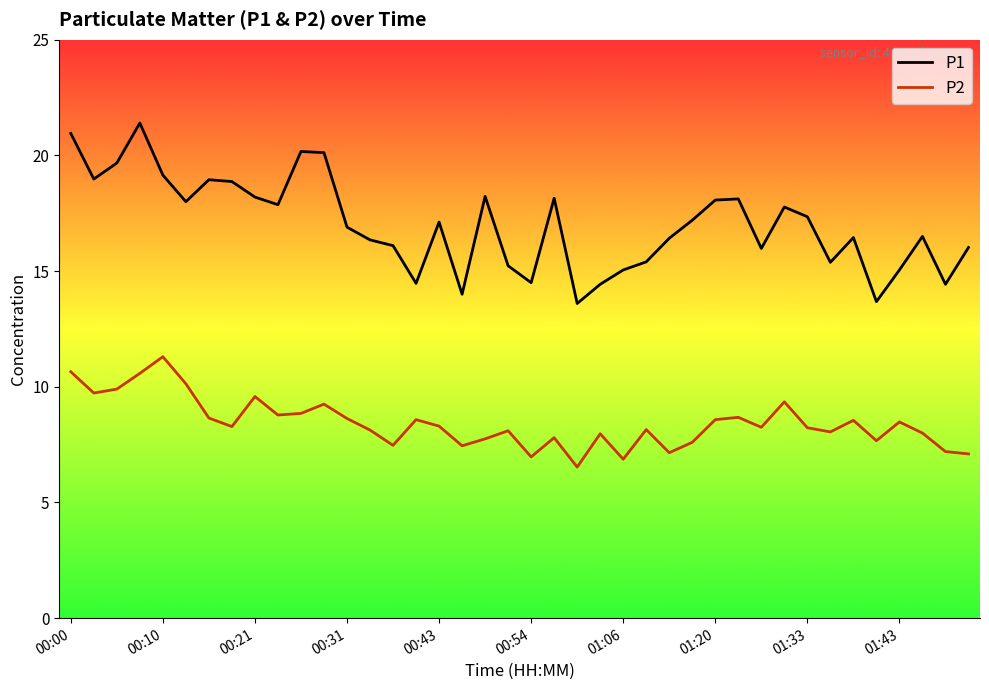

True or false: P2 and P1 intersect in this chart.

False